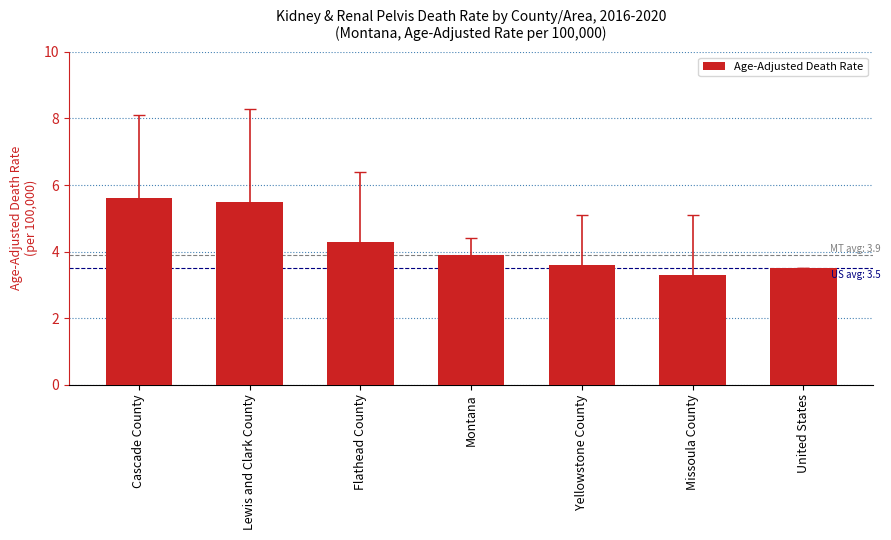

What is the greatest value displayed?

5.6